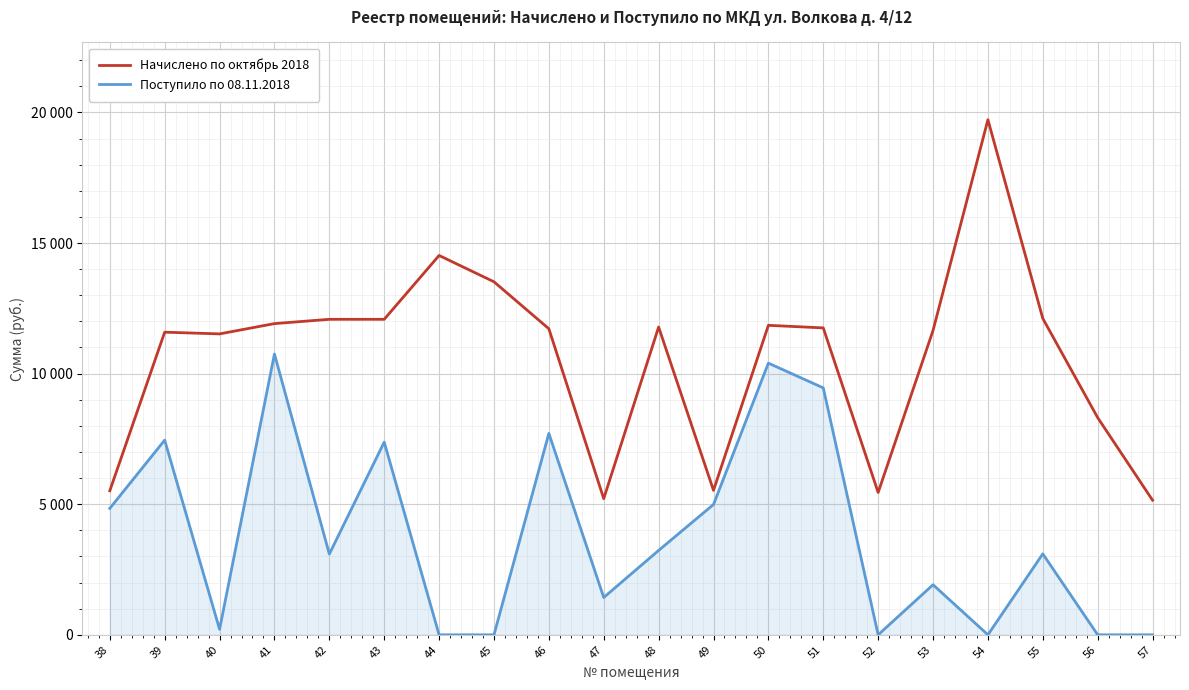

Does the chart display data point markers on the line(s)?

No